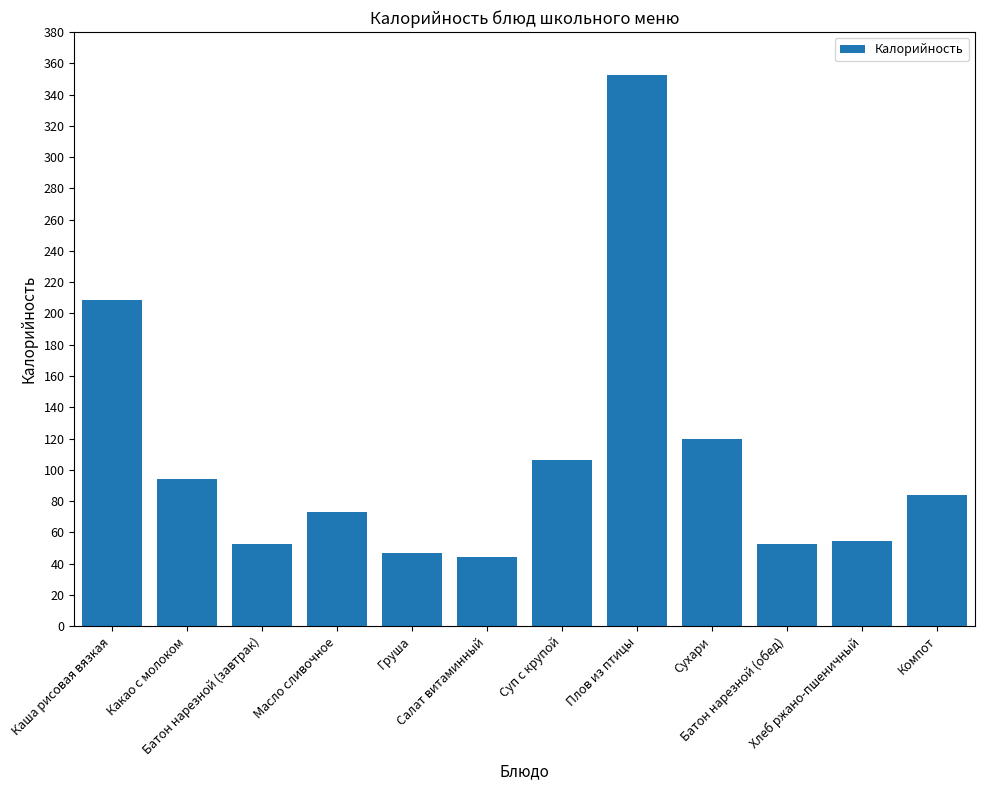

What is the change in value from Масло сливочное to Груша?

-26.2